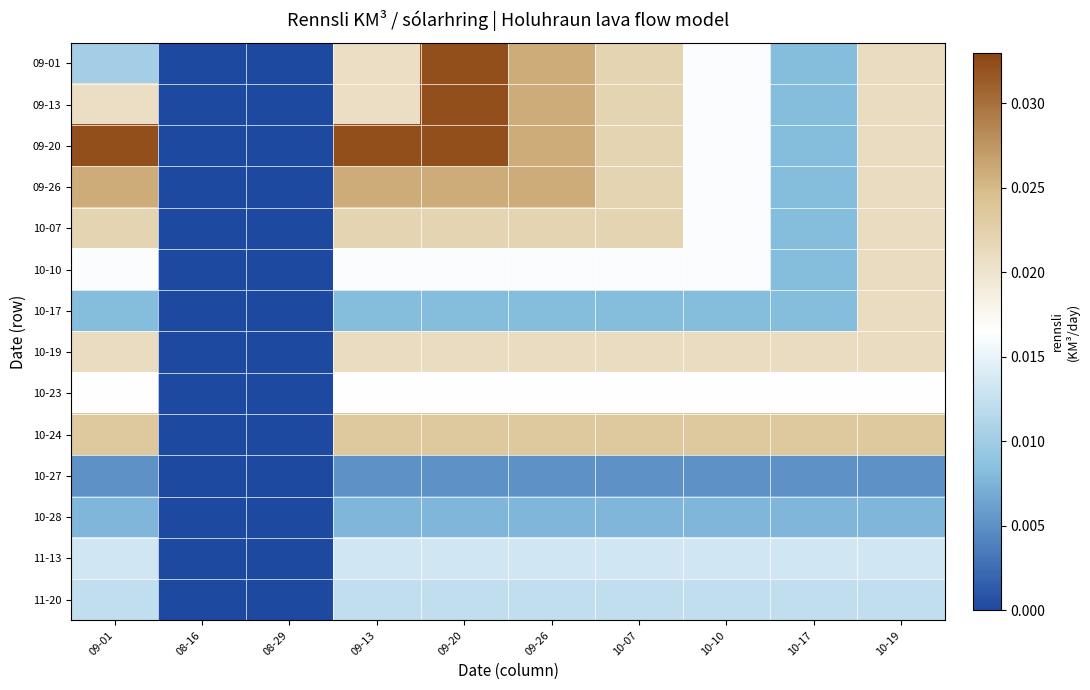

Reading left to right, what are all the values shown in this chart?

09-01: 09-01=0.0	08-16=0.0	08-29=0.0	09-13=0.0	09-20=0.0	09-26=0.0	10-07=0.0	10-10=0.0	10-17=0.0	10-19=0.0
09-13: 09-01=0.0	08-16=0.0	08-29=0.0	09-13=0.0	09-20=0.0	09-26=0.0	10-07=0.0	10-10=0.0	10-17=0.0	10-19=0.0
09-20: 09-01=0.0	08-16=0.0	08-29=0.0	09-13=0.0	09-20=0.0	09-26=0.0	10-07=0.0	10-10=0.0	10-17=0.0	10-19=0.0
09-26: 09-01=0.0	08-16=0.0	08-29=0.0	09-13=0.0	09-20=0.0	09-26=0.0	10-07=0.0	10-10=0.0	10-17=0.0	10-19=0.0
10-07: 09-01=0.0	08-16=0.0	08-29=0.0	09-13=0.0	09-20=0.0	09-26=0.0	10-07=0.0	10-10=0.0	10-17=0.0	10-19=0.0
10-10: 09-01=0.0	08-16=0.0	08-29=0.0	09-13=0.0	09-20=0.0	09-26=0.0	10-07=0.0	10-10=0.0	10-17=0.0	10-19=0.0
10-17: 09-01=0.0	08-16=0.0	08-29=0.0	09-13=0.0	09-20=0.0	09-26=0.0	10-07=0.0	10-10=0.0	10-17=0.0	10-19=0.0
10-19: 09-01=0.0	08-16=0.0	08-29=0.0	09-13=0.0	09-20=0.0	09-26=0.0	10-07=0.0	10-10=0.0	10-17=0.0	10-19=0.0
10-23: 09-01=0.0	08-16=0.0	08-29=0.0	09-13=0.0	09-20=0.0	09-26=0.0	10-07=0.0	10-10=0.0	10-17=0.0	10-19=0.0
10-24: 09-01=0.0	08-16=0.0	08-29=0.0	09-13=0.0	09-20=0.0	09-26=0.0	10-07=0.0	10-10=0.0	10-17=0.0	10-19=0.0
10-27: 09-01=0.0	08-16=0.0	08-29=0.0	09-13=0.0	09-20=0.0	09-26=0.0	10-07=0.0	10-10=0.0	10-17=0.0	10-19=0.0
10-28: 09-01=0.0	08-16=0.0	08-29=0.0	09-13=0.0	09-20=0.0	09-26=0.0	10-07=0.0	10-10=0.0	10-17=0.0	10-19=0.0
11-13: 09-01=0.0	08-16=0.0	08-29=0.0	09-13=0.0	09-20=0.0	09-26=0.0	10-07=0.0	10-10=0.0	10-17=0.0	10-19=0.0
11-20: 09-01=0.0	08-16=0.0	08-29=0.0	09-13=0.0	09-20=0.0	09-26=0.0	10-07=0.0	10-10=0.0	10-17=0.0	10-19=0.0